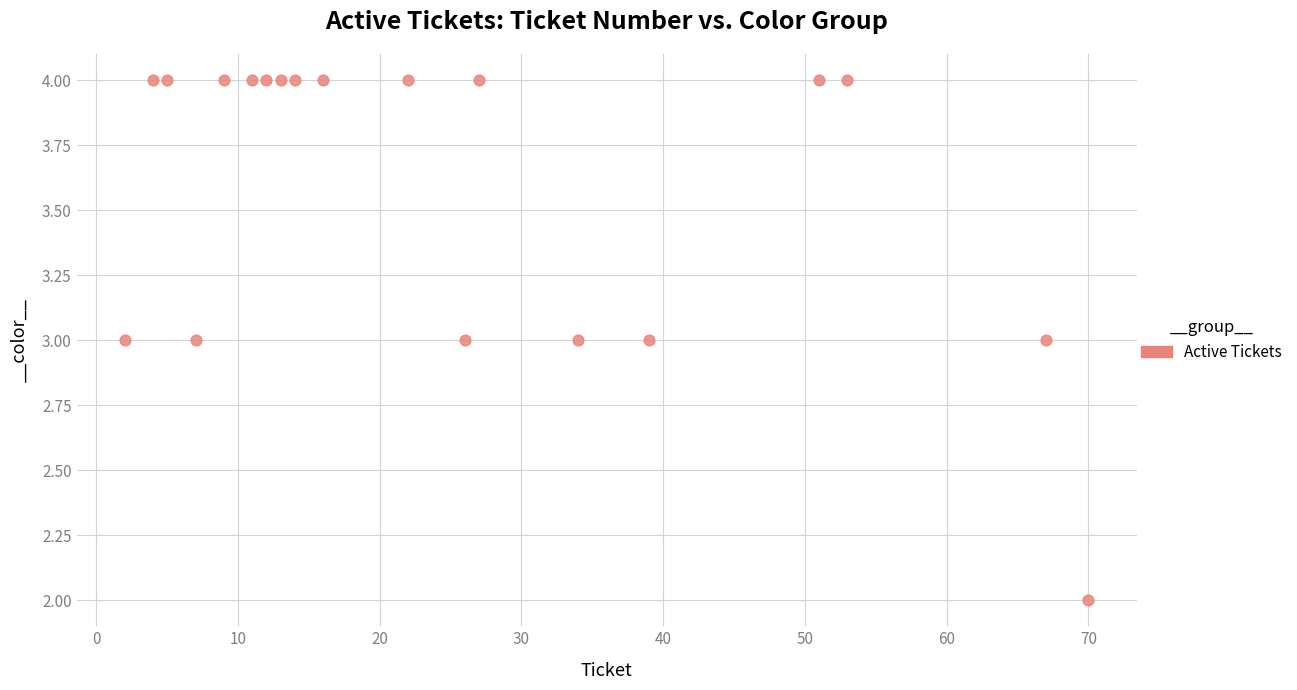

What is the range of X values (max minus min)?

68